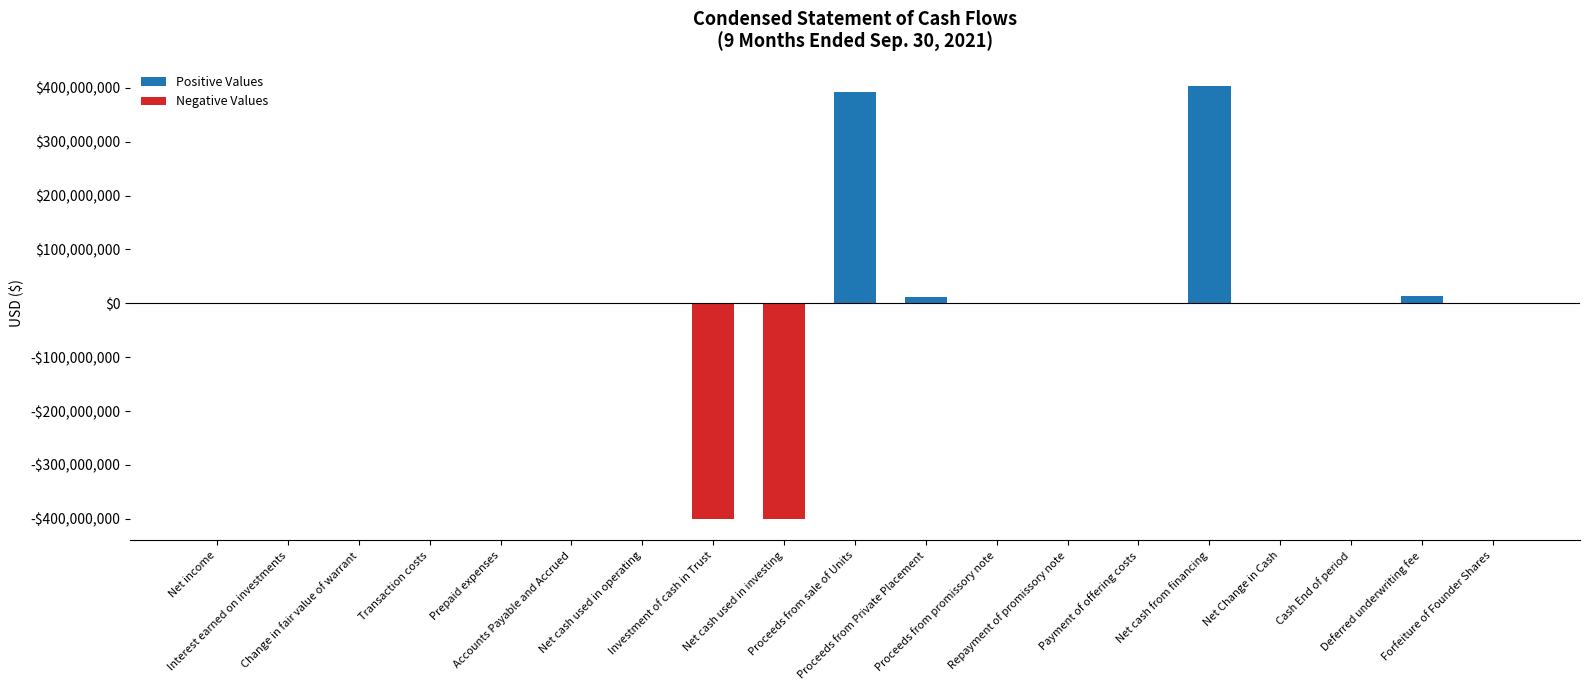

What are all the series names shown in the legend?

Positive Values, Negative Values